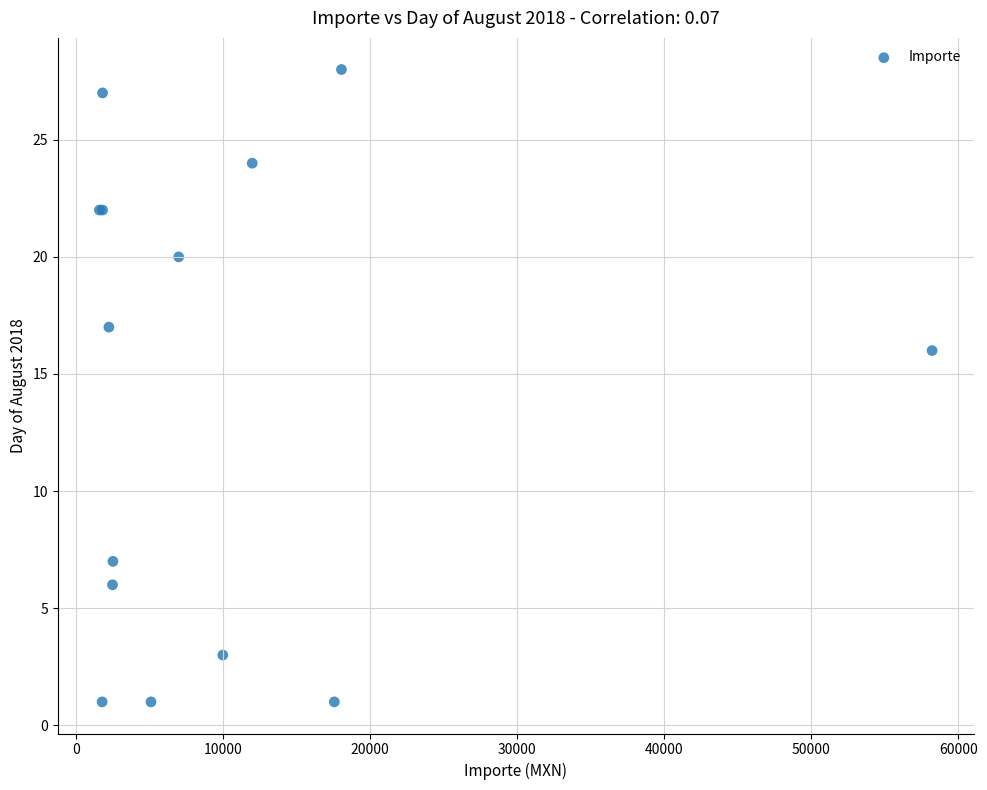

What Y value in the scatter plot is closest to 14?

16